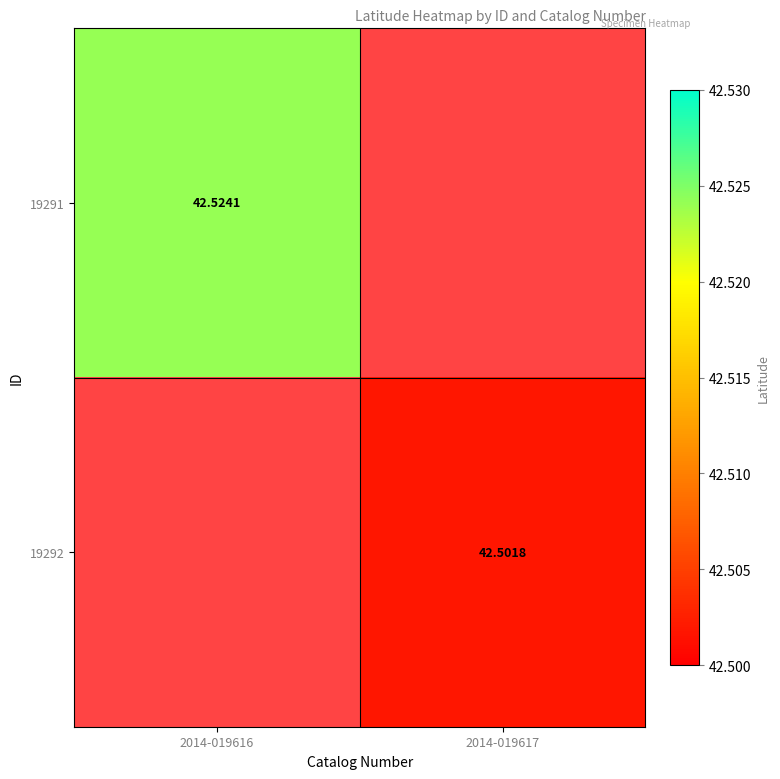

Rank the series at 2014-019617 from highest to lowest value.

19292, 19291